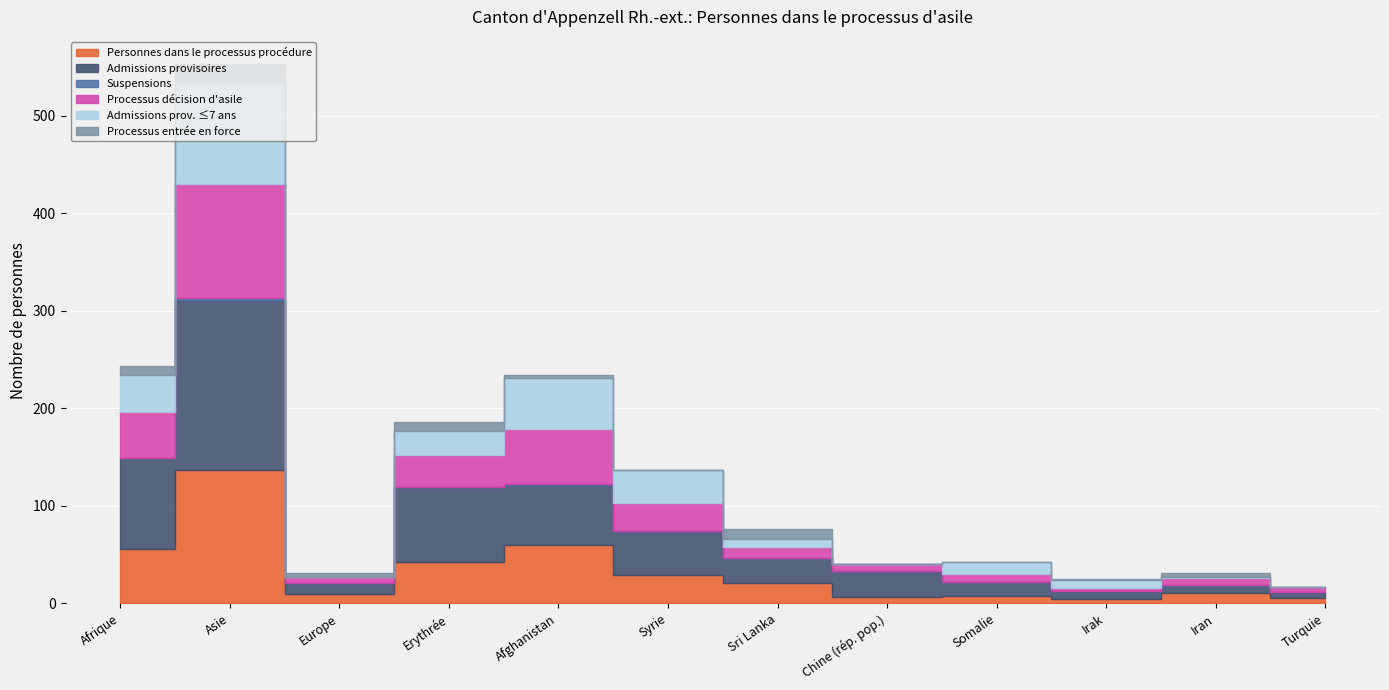

True or false: Processus entrée en force and Personnes dans le processus procédure intersect in this chart.

False